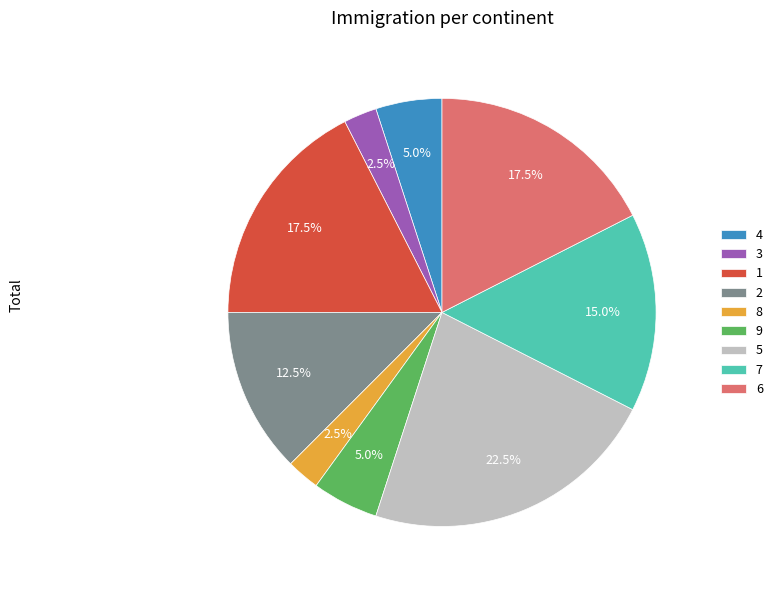

Between 7 and 6, which is larger?

6